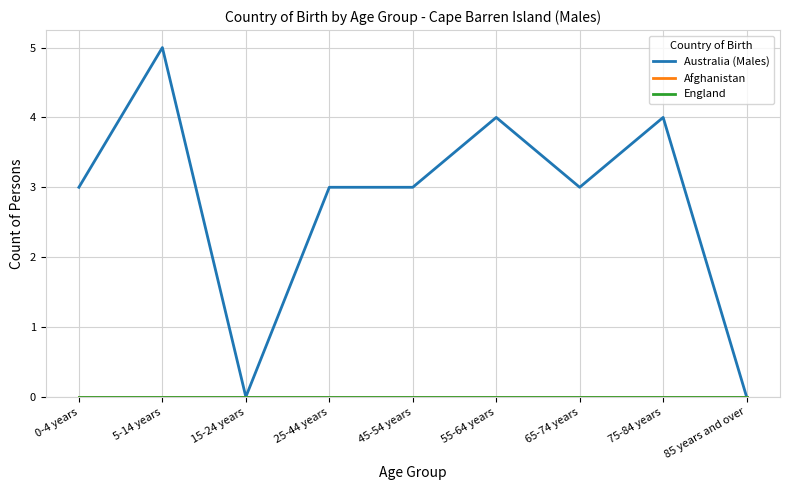

Reading right to left, what are all the values shown in this chart?

Australia (Males): 0	4	3	4	3	3	0	5	3
Afghanistan: 0	0	0	0	0	0	0	0	0
England: 0	0	0	0	0	0	0	0	0